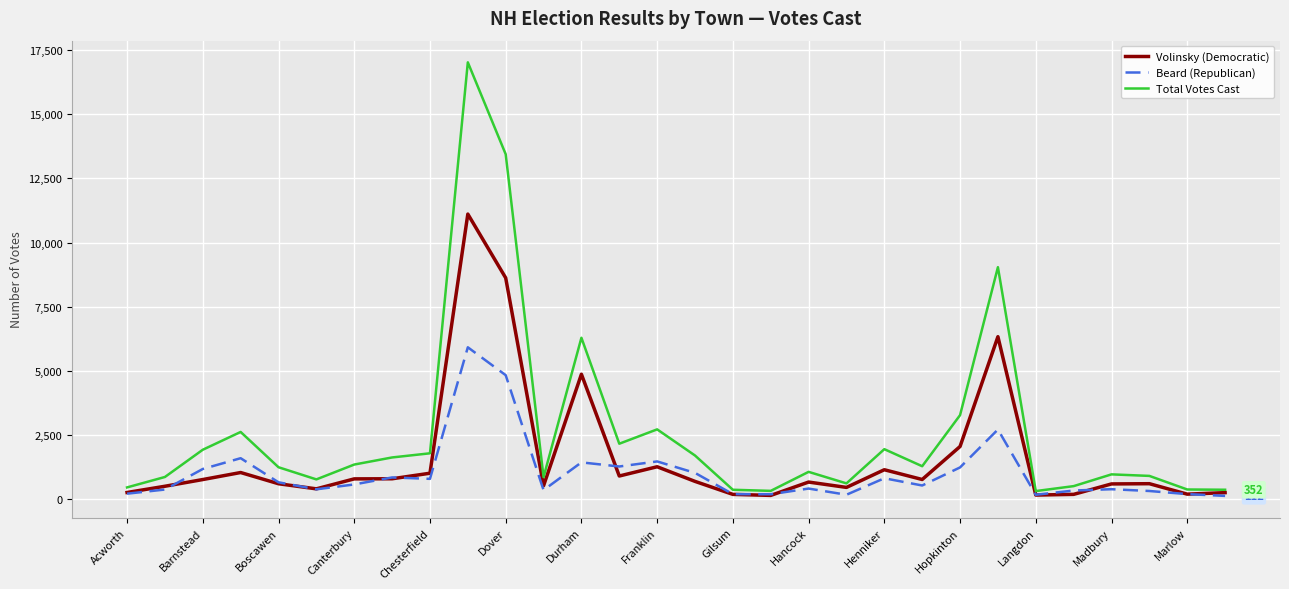

Which series has the largest total across all categories?

Total Votes Cast